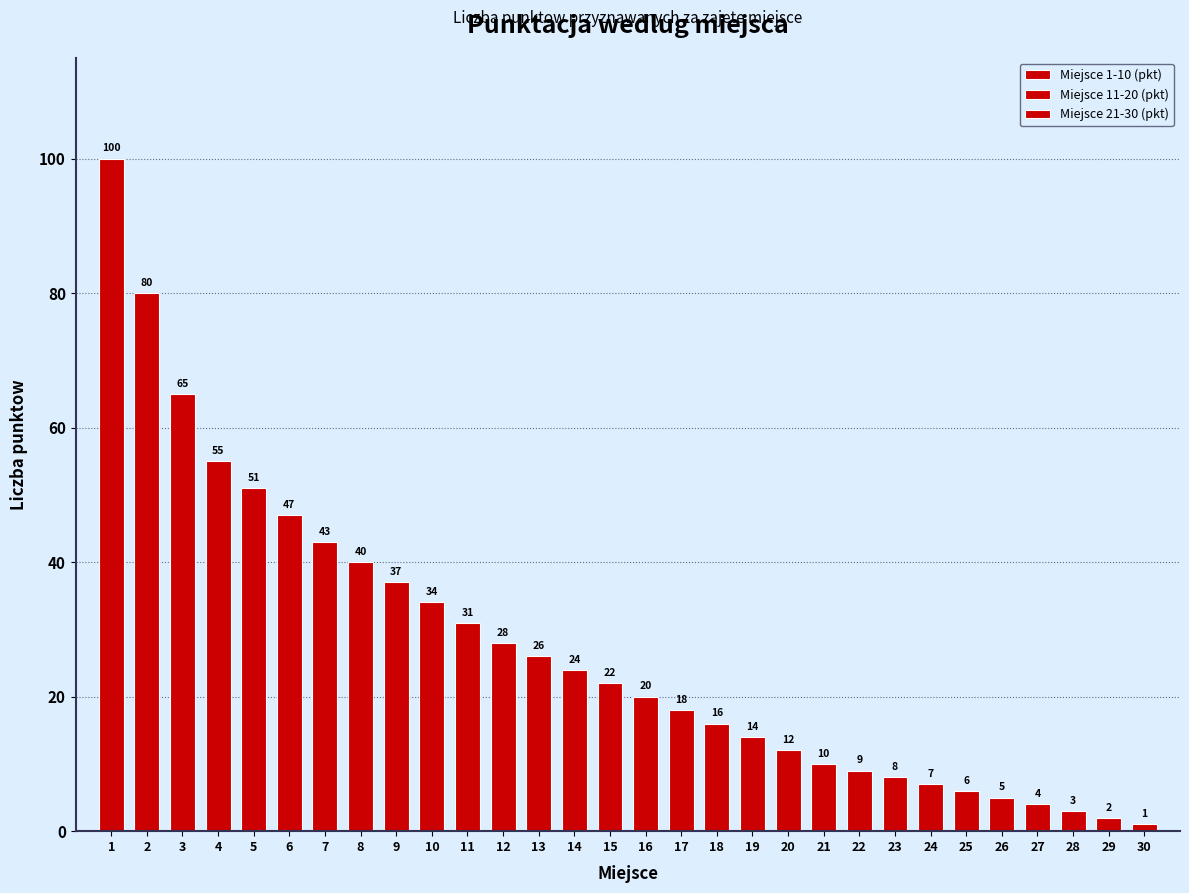

What is the difference between the Miejsce 11-20 (pkt) values at 2 and 10?

16